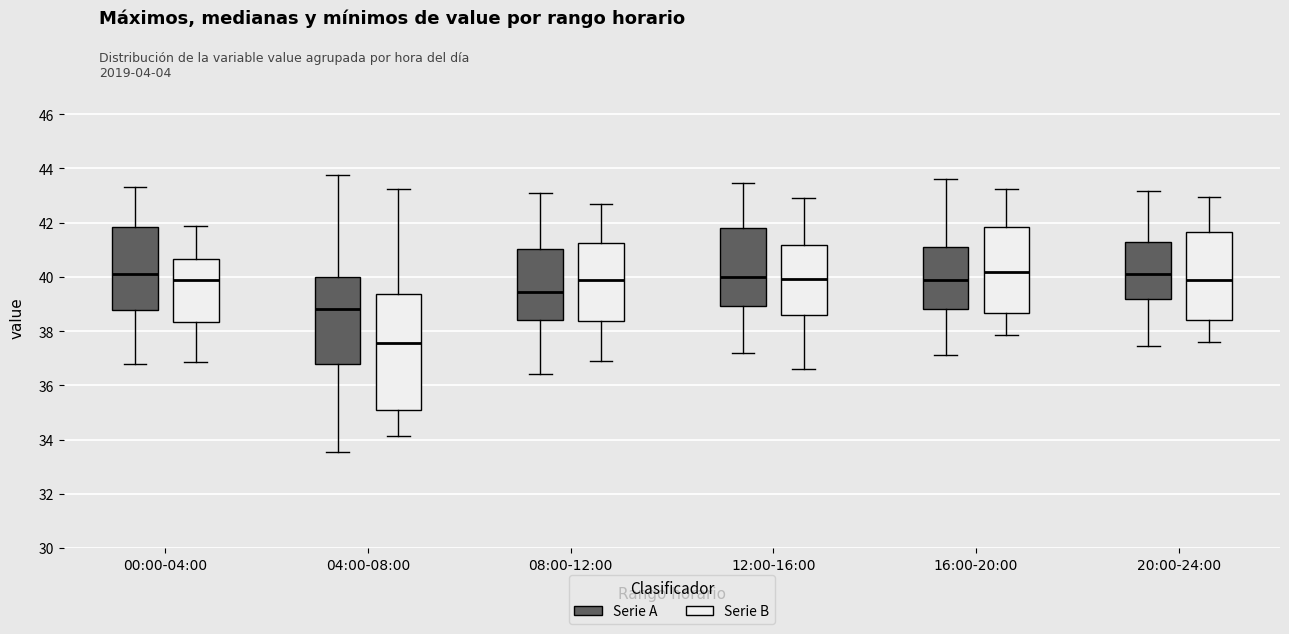

Where does the upper whisker of the box for 00:00-04:00 (Serie B) end on the y-axis? The values are not printed on the chart, so give them approximately, as read against the axis.

41.8